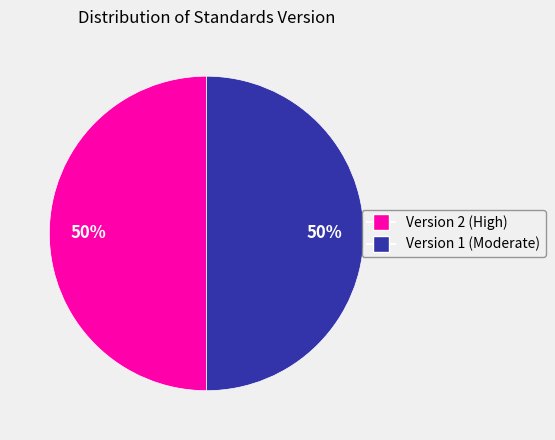

Is it true that Version 1 (Moderate) is 50% of the pie?

True